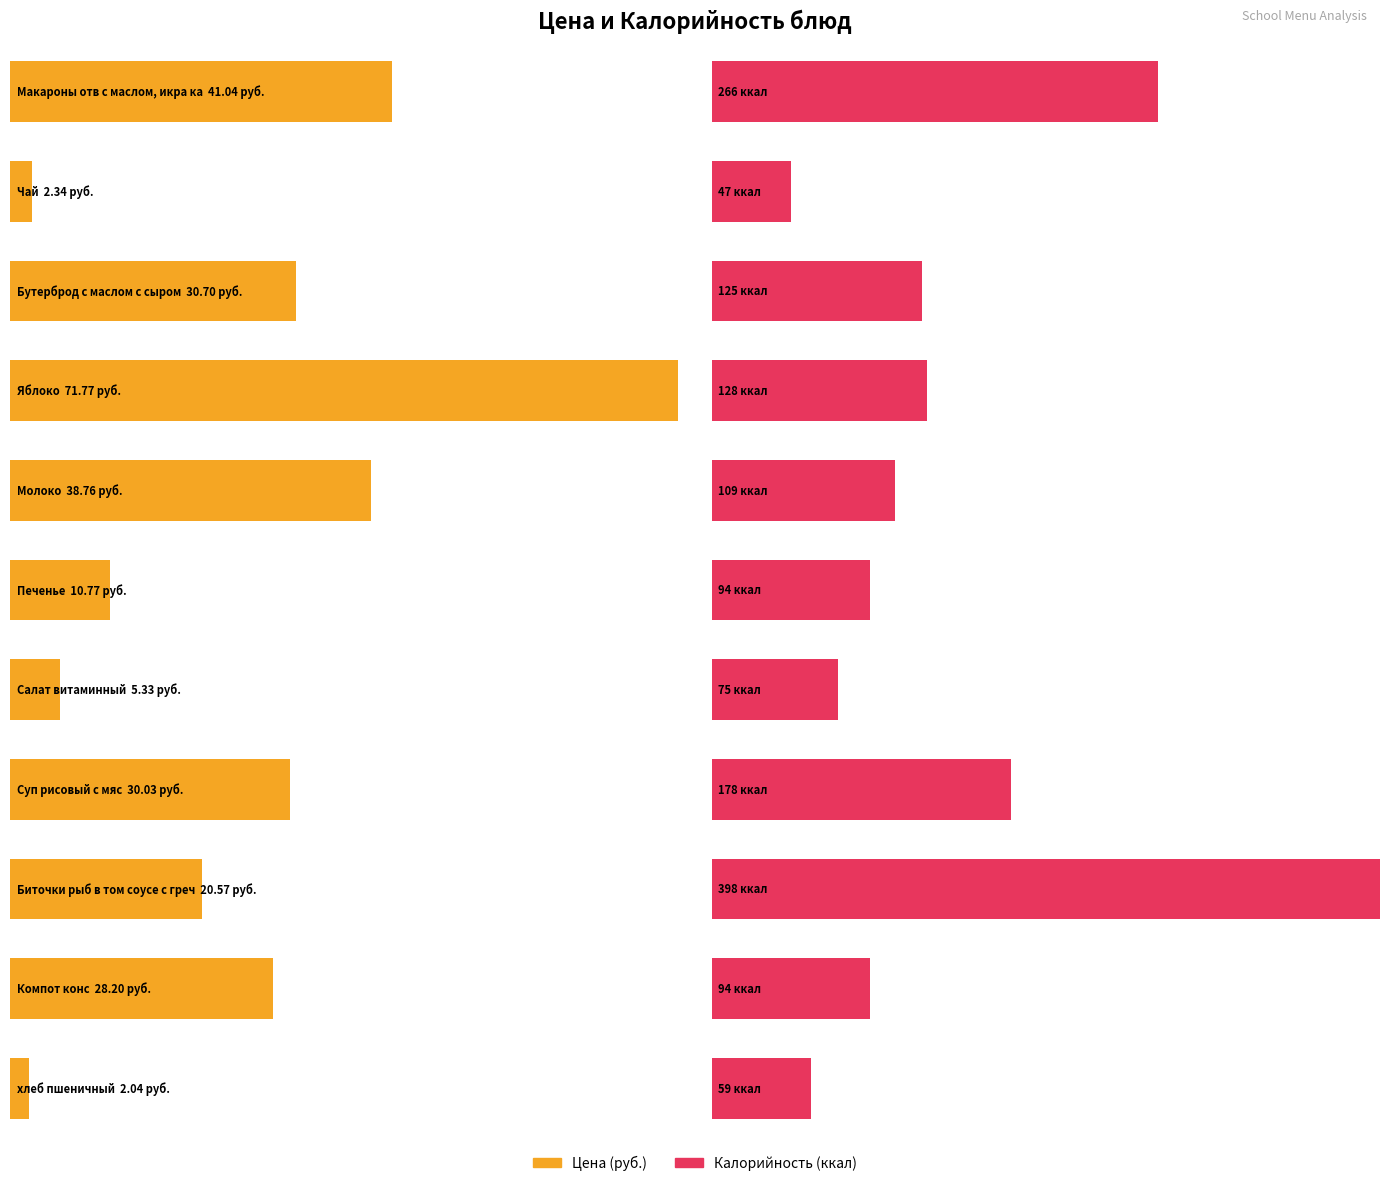

What value does the Калорийность, ккал series have at Компот конс?

94.0